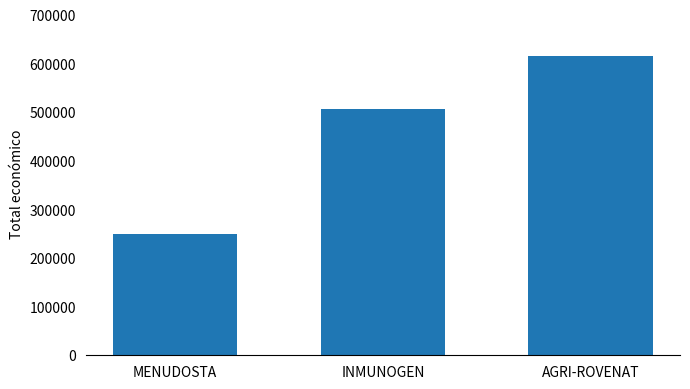

Where is the data nearest to the value 432687?

INMUNOGEN